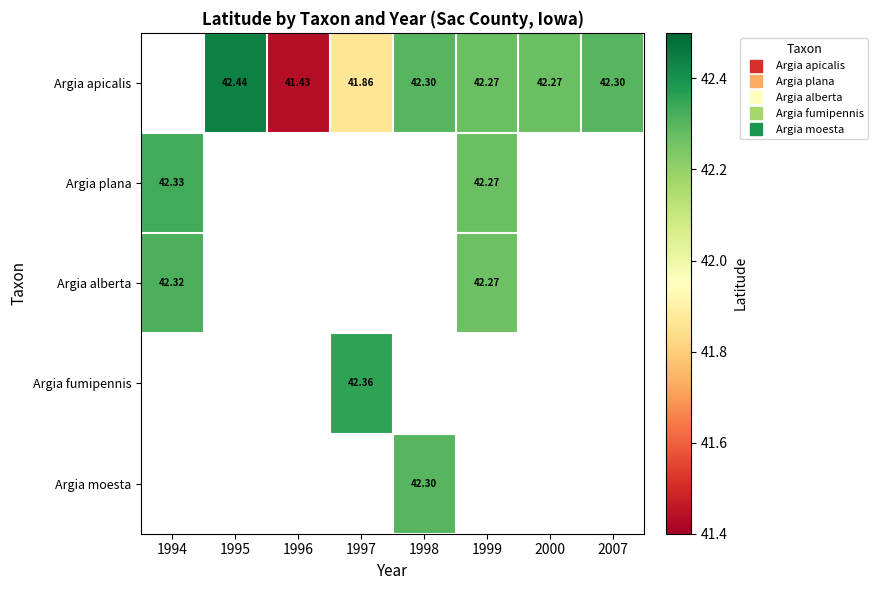

Where is Argia plana nearest to the value 42?

1999